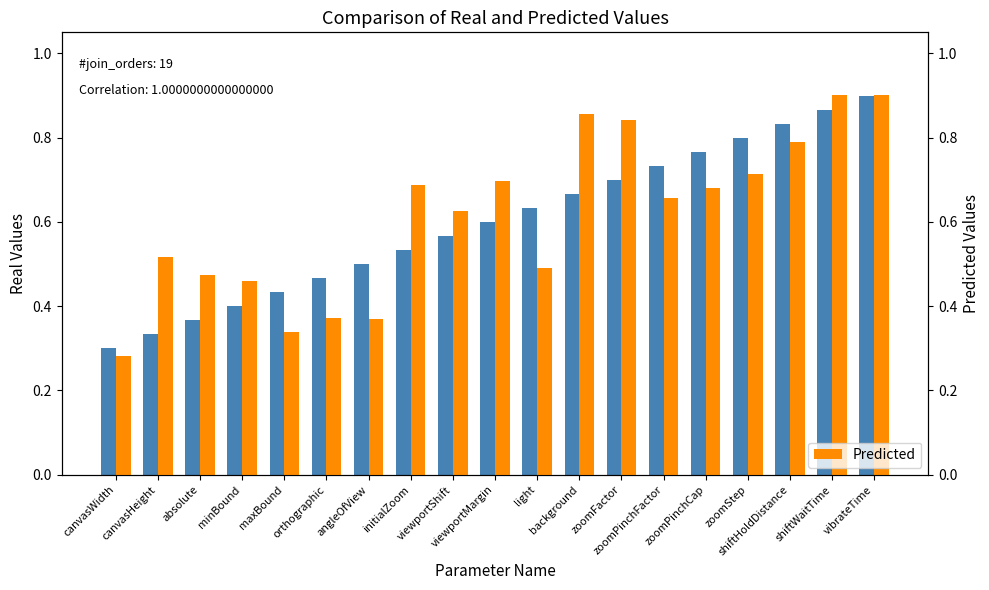

The Predicted series shows 0.7 at initialZoom. True or false?

True